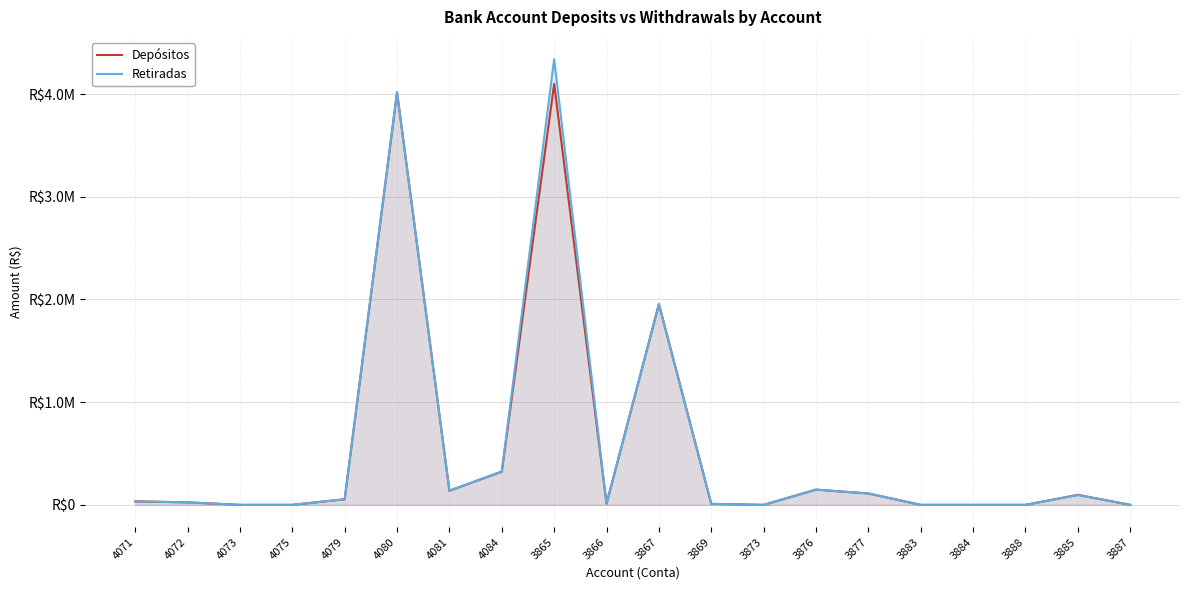

True or false: Depósitos and Retiradas intersect in this chart.

False